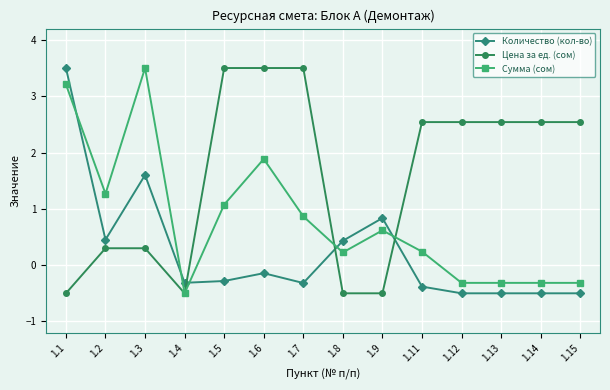

At which category is the sum across all series the highest?

1.1